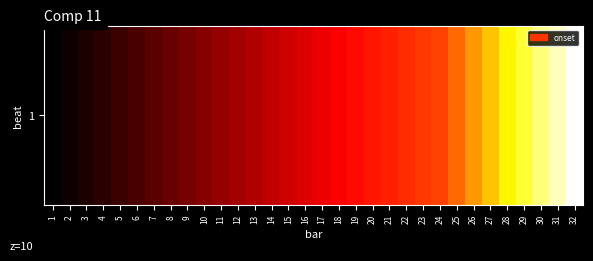

Reading right to left, extract all data points from this chart.

60.6	58.9	57.1	55.3	53.5	51.7	49.8	48.1	46.2	44.5	42.7	40.9	39.0	37.2	35.3	33.5	31.7	30.0	28.2	26.4	24.7	23.0	21.3	19.5	17.8	16.0	14.2	12.4	10.6	8.8	7.0	5.2